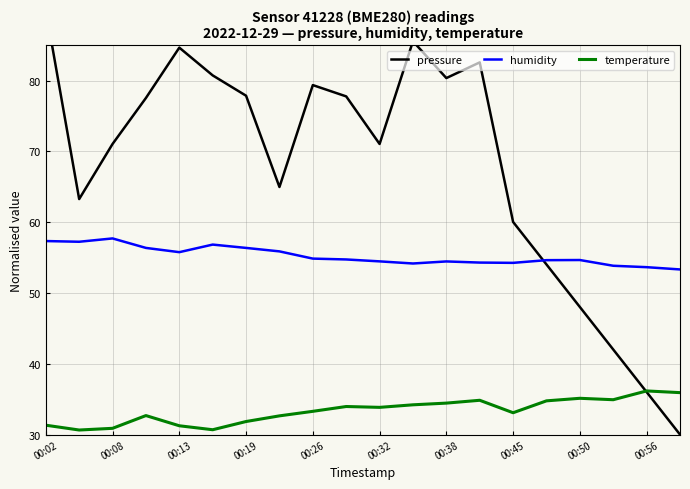

What is the total value across all series at 11?

173.9